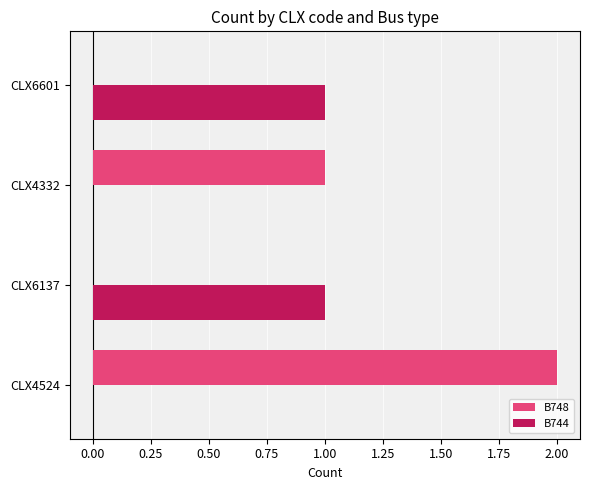

Which series has the largest total across all categories?

B748